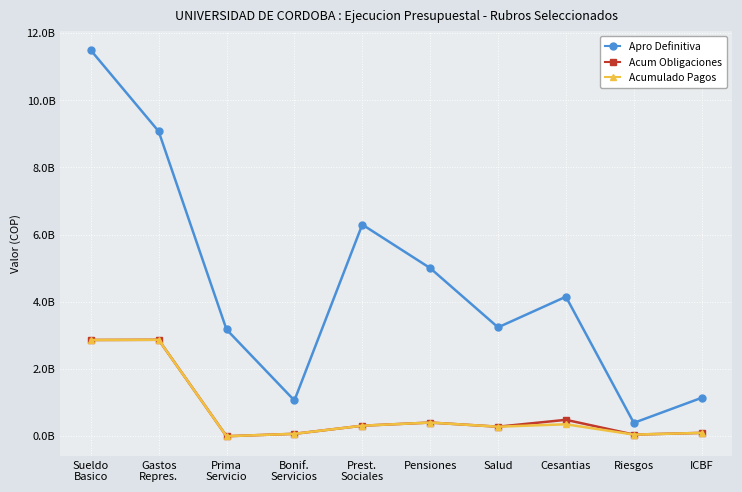

Is this an area chart (filled region under the line)?

No